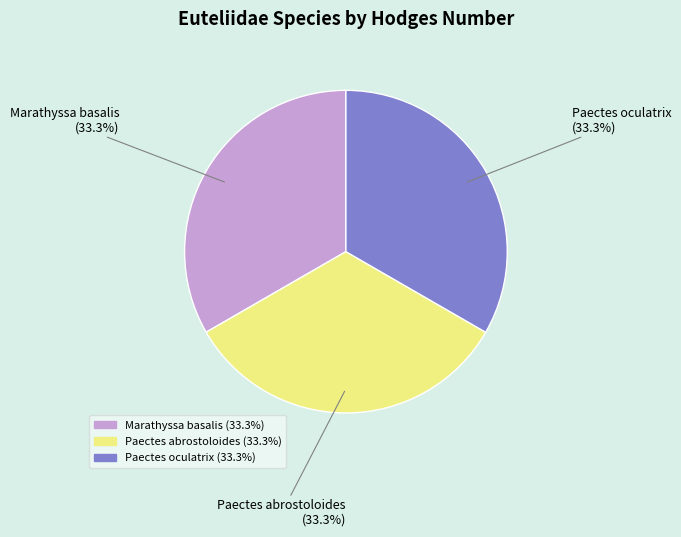

Is Paectes abrostoloides the majority of the pie?

No